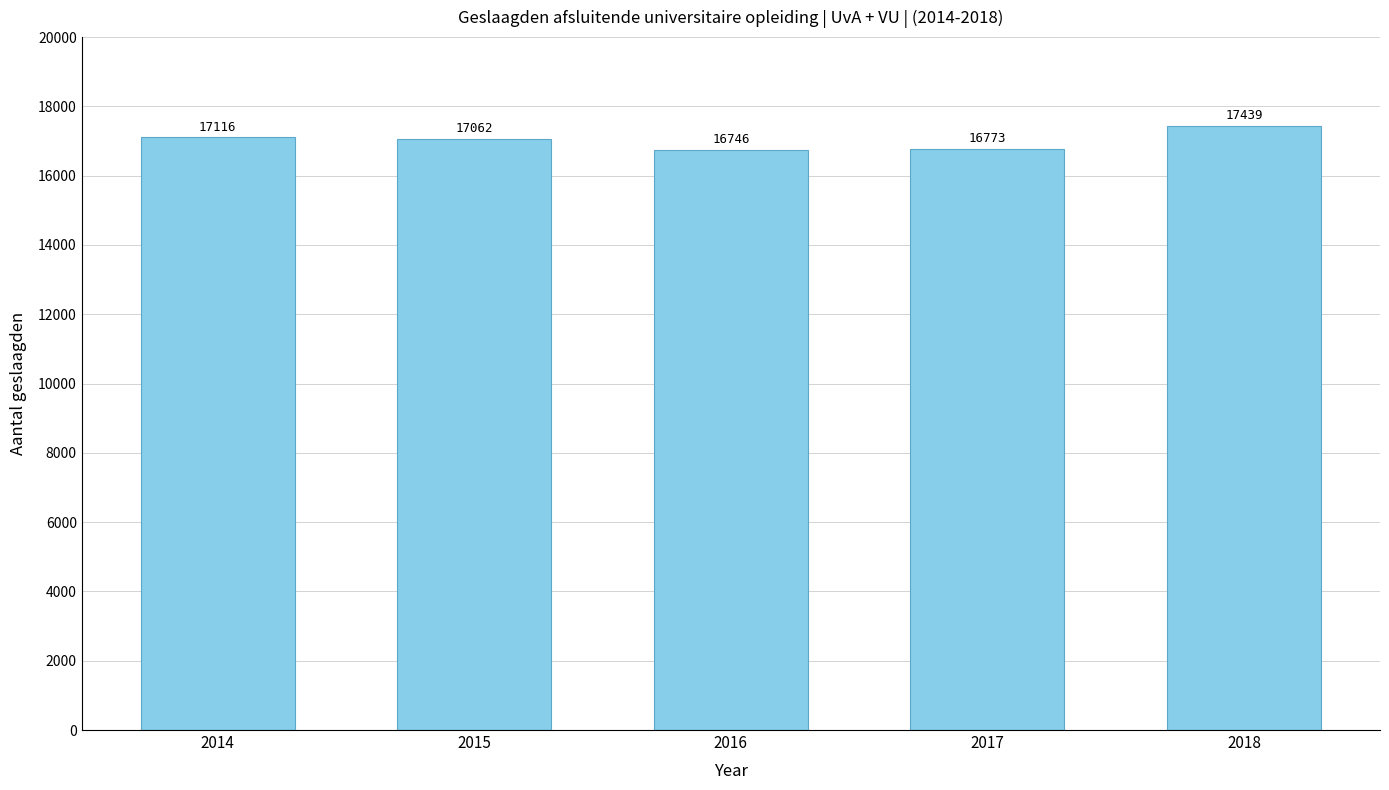

What is the value of the 1st bar from the left?

17116